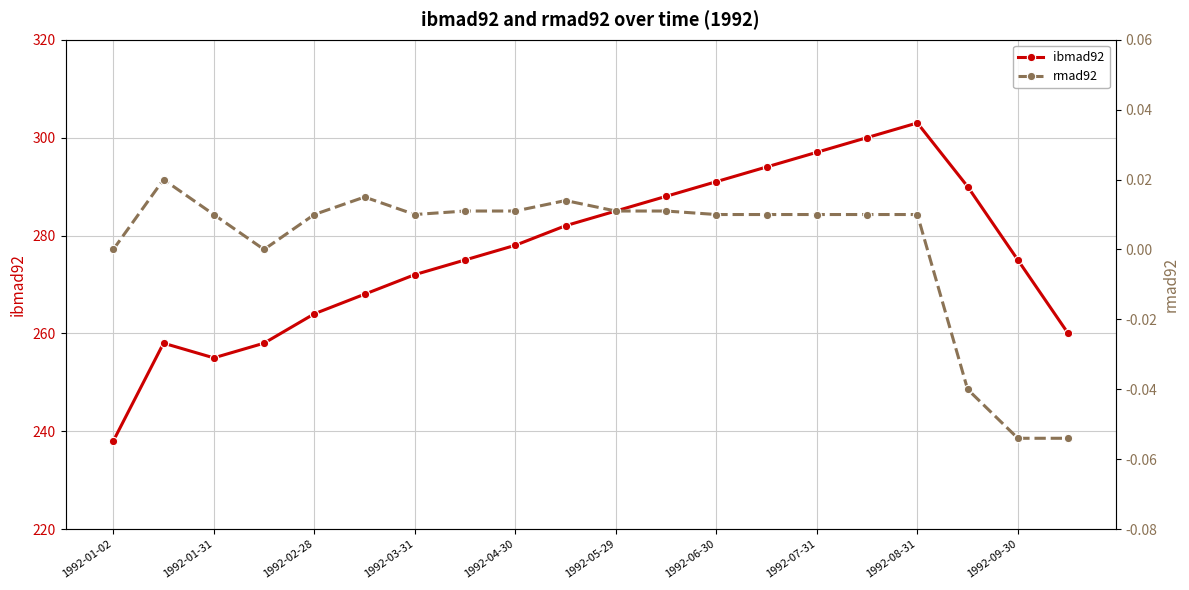

What position from the left is 17?

18